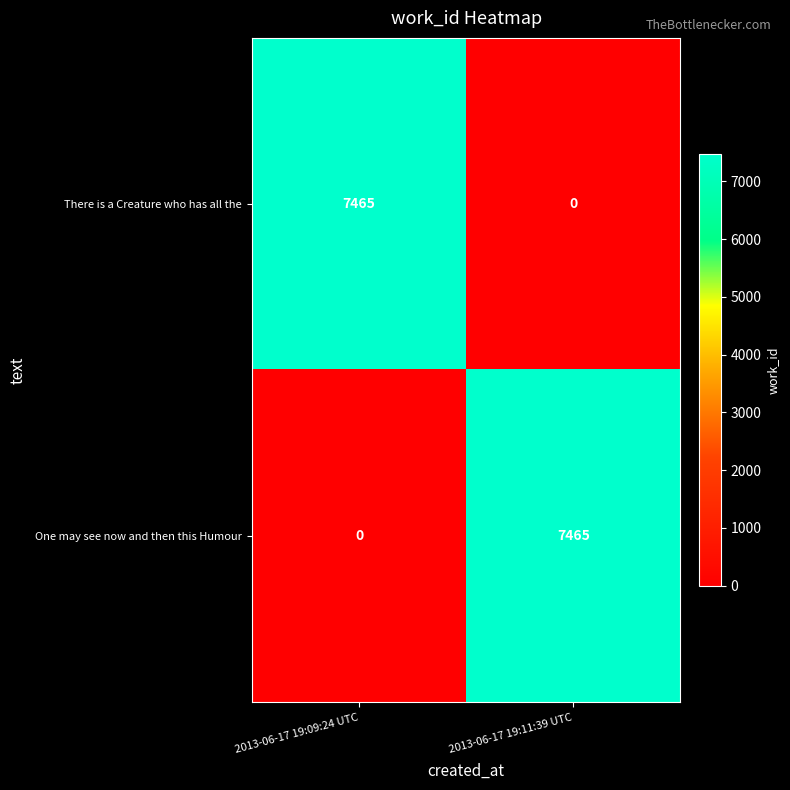

Is it true that There is a Creature who has all the equals 0 at 2013-06-17 19:11:39 UTC?

True